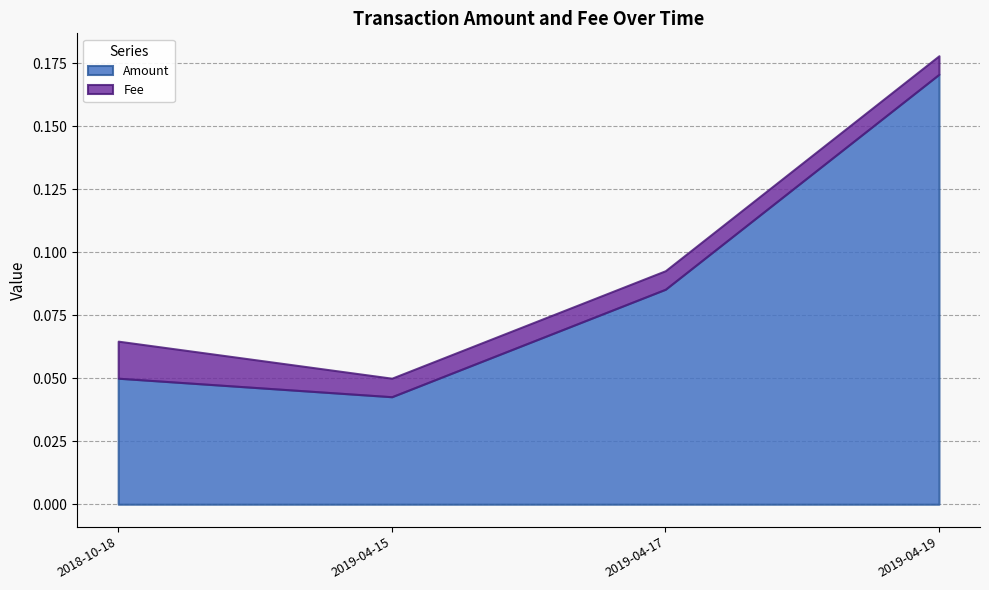

Which category has the highest value across all series?

2019-04-19